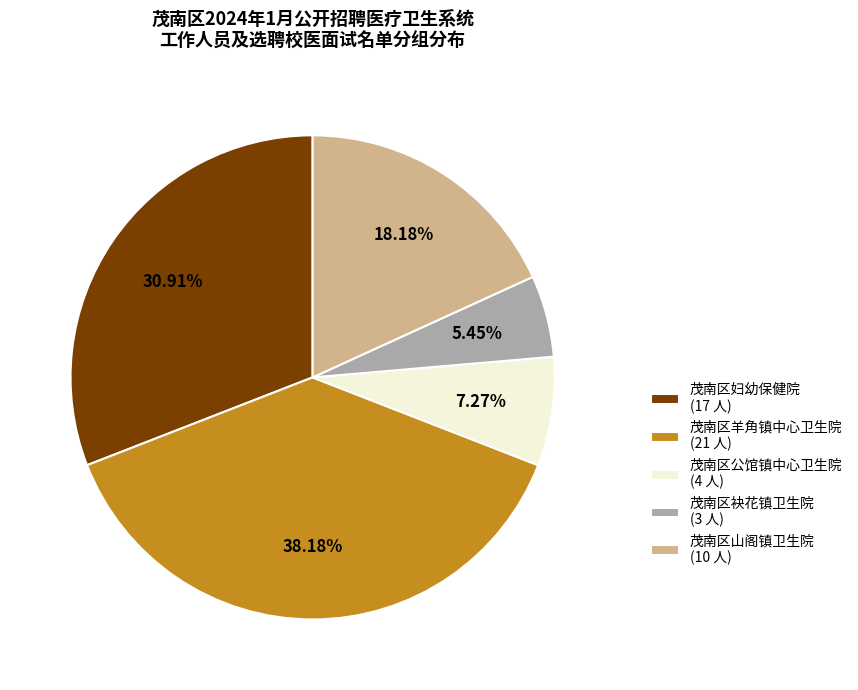

What percentage is NOT represented by 茂南区袂花镇卫生院?

94.5%